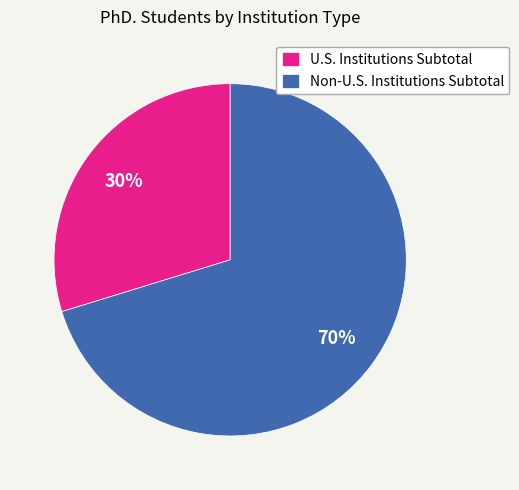

Does U.S. Institutions Subtotal account for over 50% of the chart?

No